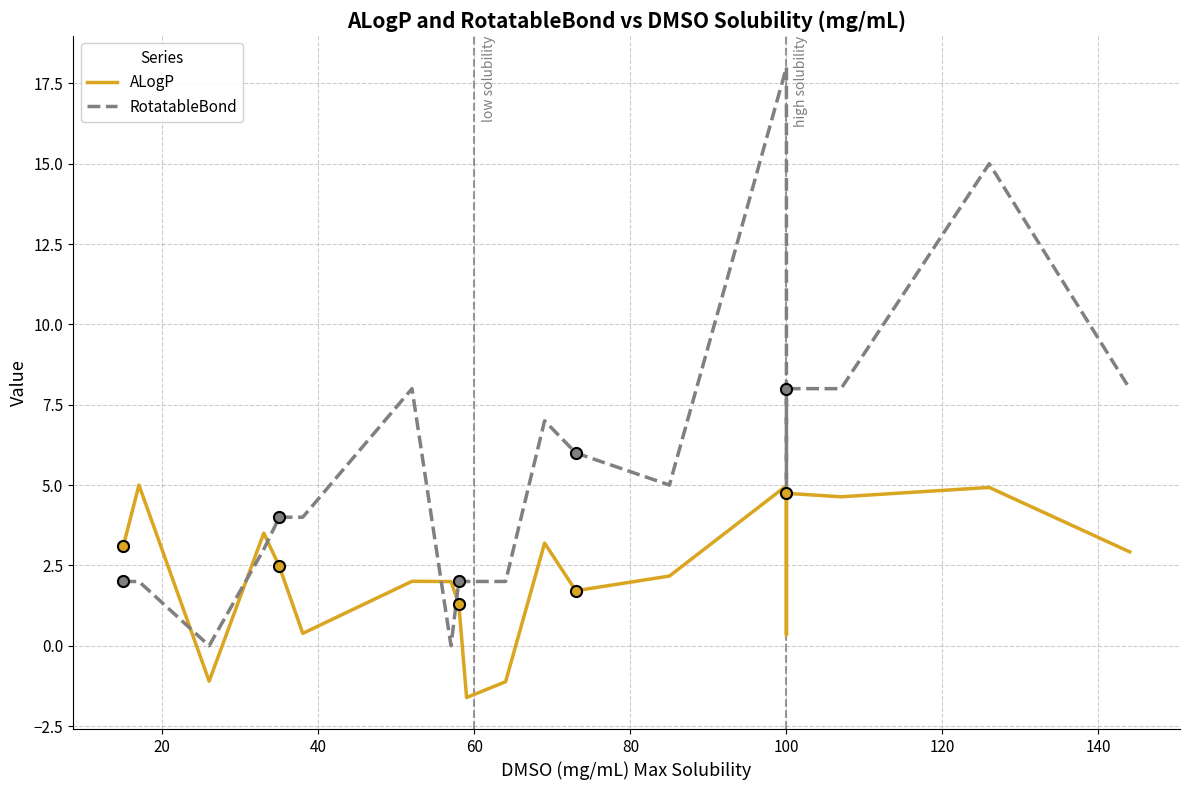

Reading right to left, extract all data points from this chart.

ALogP: 2.9	4.9	4.6	4.7	0.3	5.0	2.2	1.7	3.2	-1.1	-1.6	1.3	2.0	2.0	0.4	2.5	3.5	-1.1	5.0	3.1
RotatableBond: 8.0	15.0	8.0	8.0	5.0	18.0	5.0	6.0	7.0	2.0	2.0	2.0	0.0	8.0	4.0	4.0	3.0	0.0	2.0	2.0